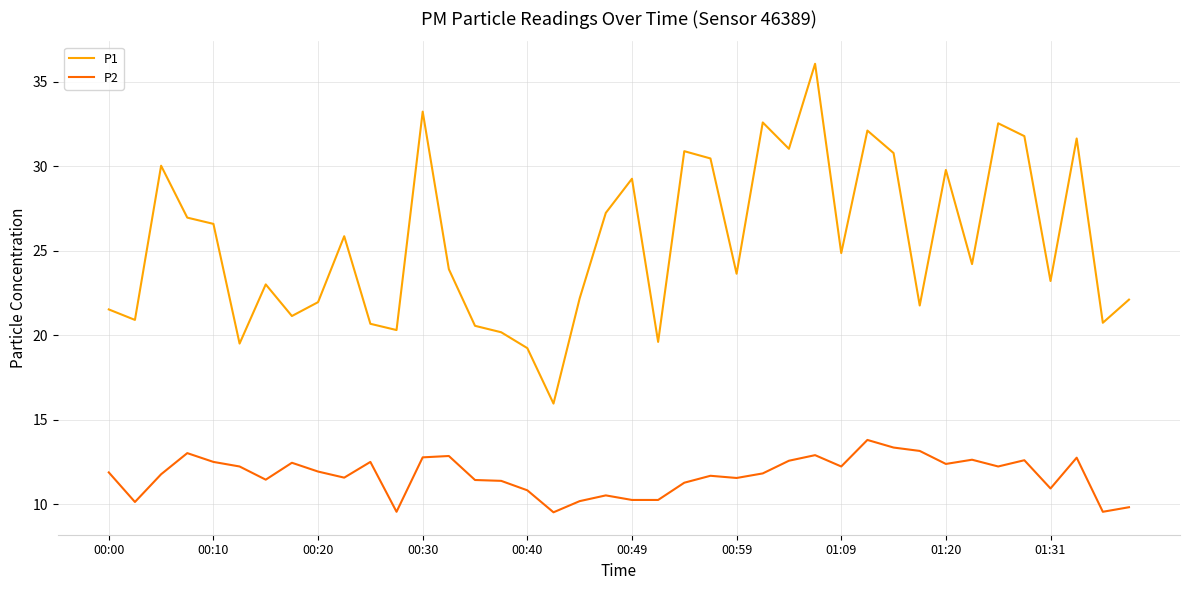

What is the difference between the maximum and minimum values in the P2 series?

4.3